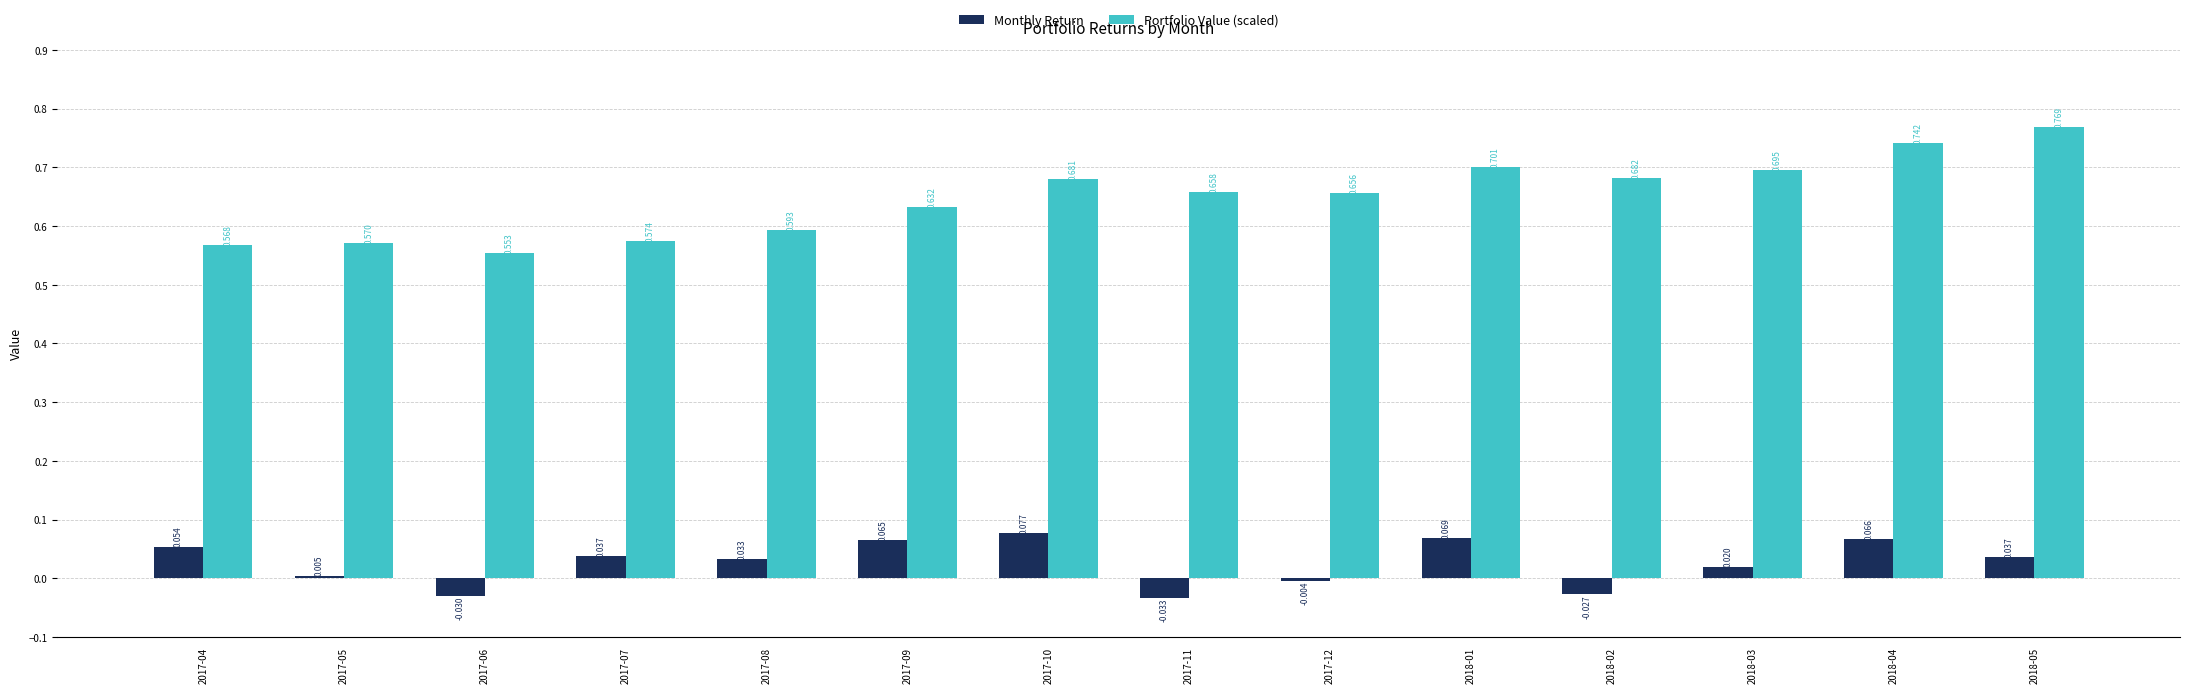

Which category has the highest value across all series?

2018-05